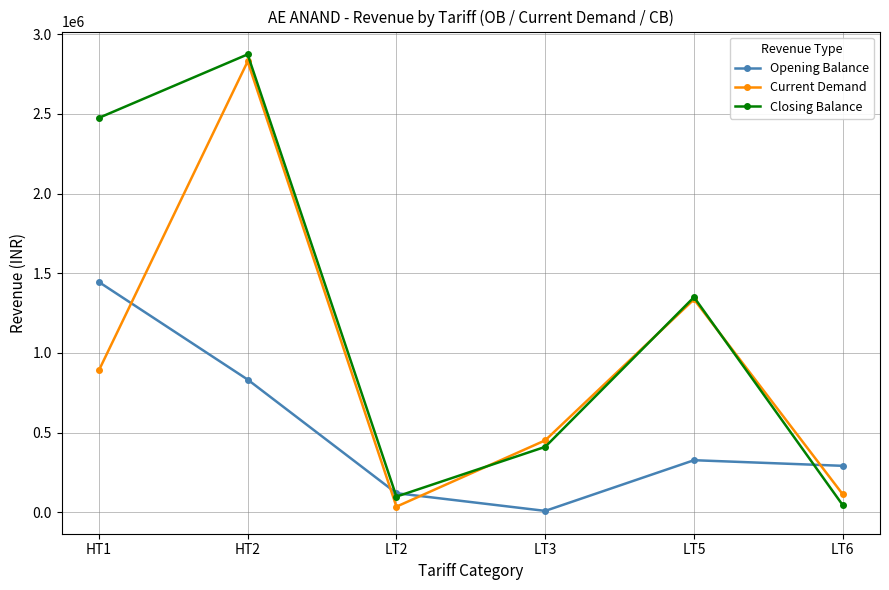

How many intersections are there between Opening Balance and Current Demand?

4